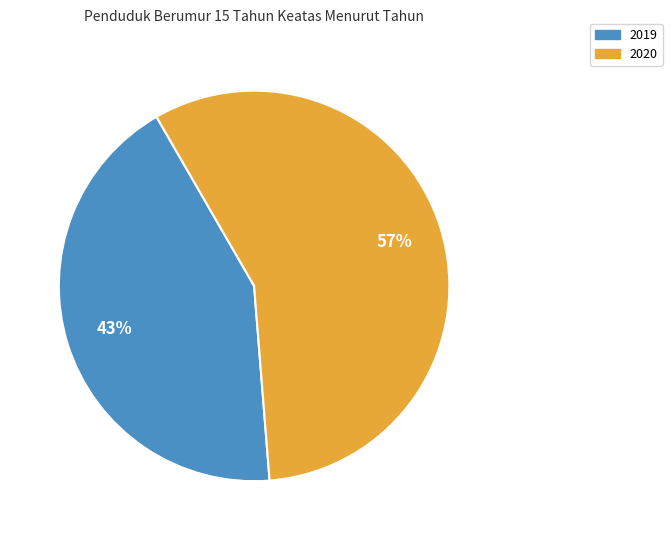

Is there any slice that represents more than half of the pie?

Yes